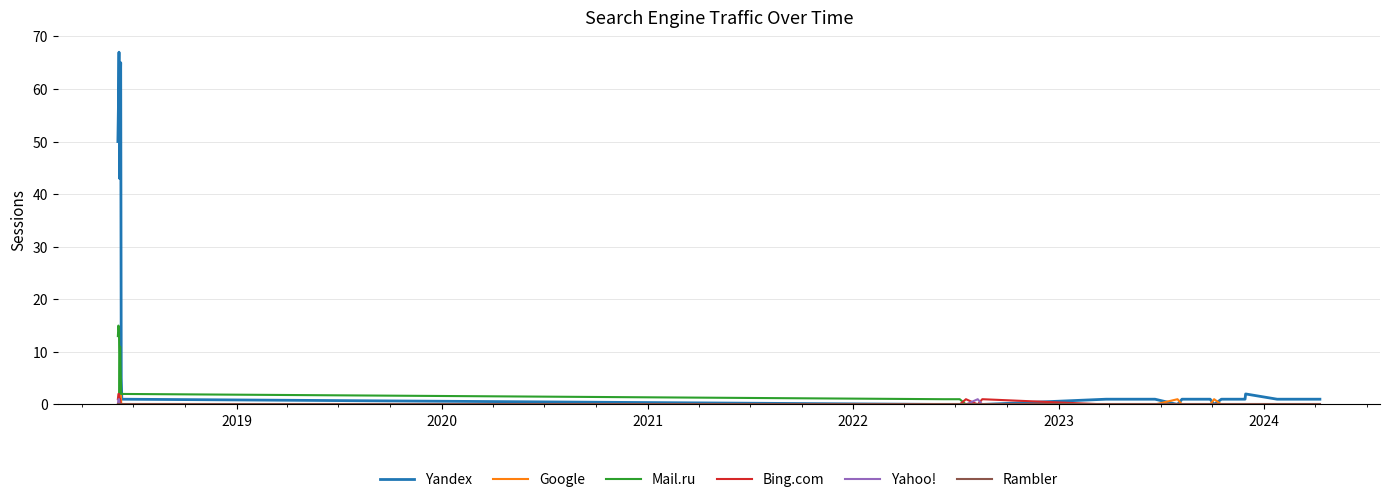

What is the greatest value displayed?

67